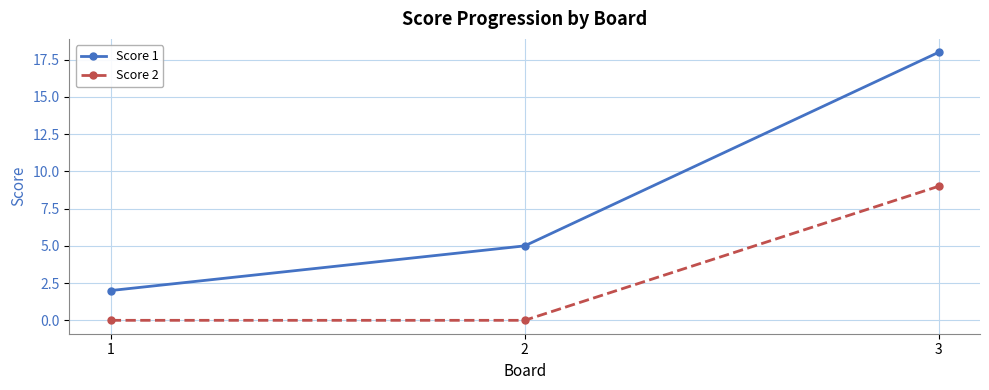

The value of Score 1 at 3 is 30. True or false?

False